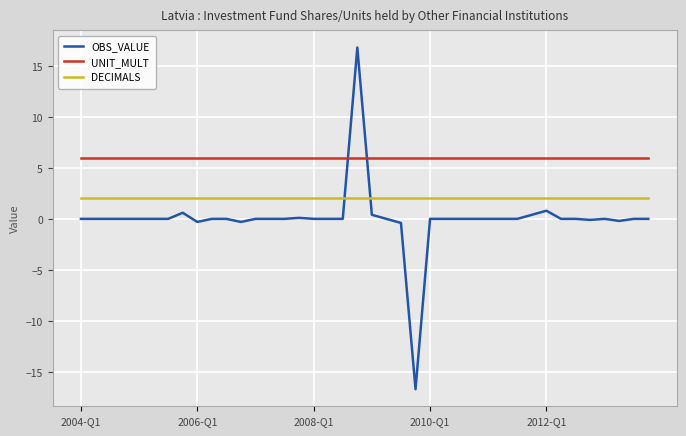

True or false: DECIMALS and OBS_VALUE cross at least once.

True